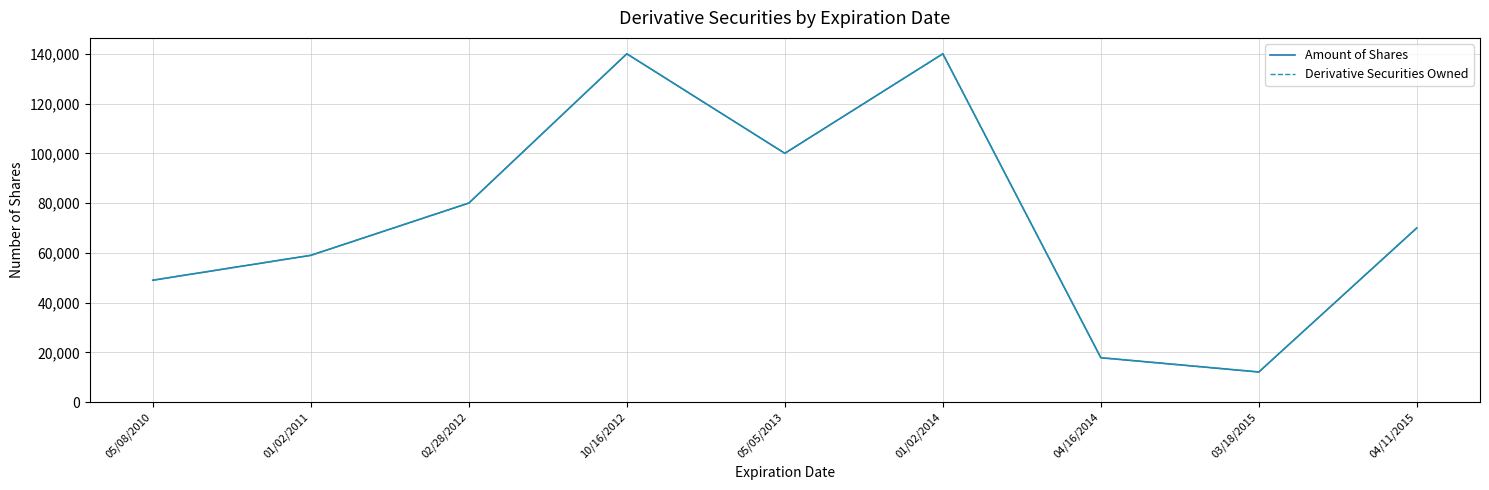

True or false: Amount of Shares and Derivative Securities Owned intersect in this chart.

False